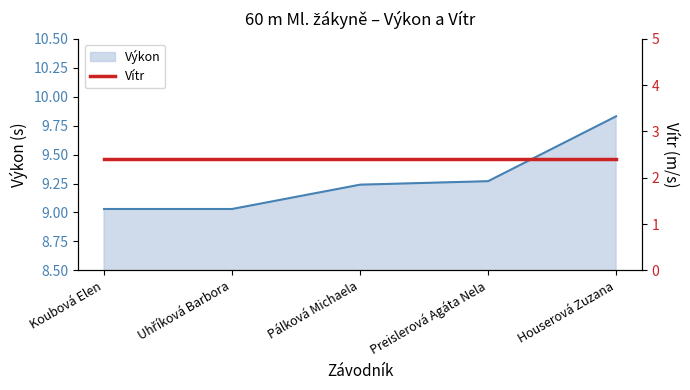

Rank the categories by value from highest to lowest.

Houserová Zuzana, Preislerová Agáta Nela, Pálková Michaela, Koubová Elen, Uhříková Barbora